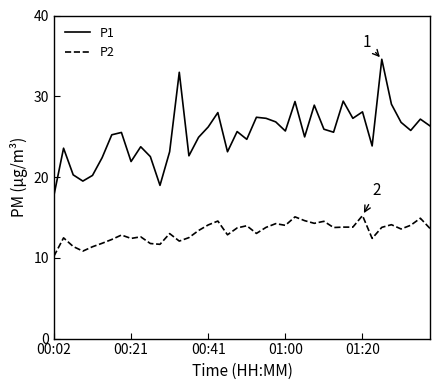

What is the lowest value of the P1 series?

17.7